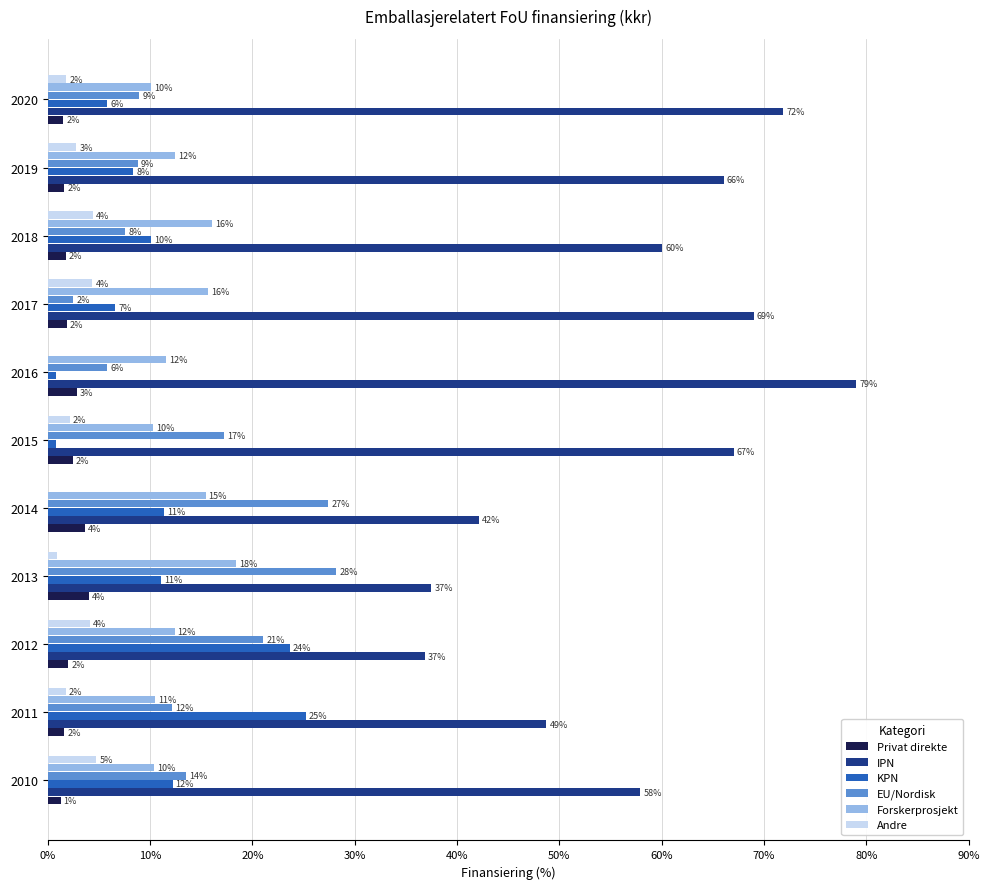

What are all the series names shown in the legend?

Privat direkte, IPN, KPN, EU/Nordisk, Forskerprosjekt, Andre